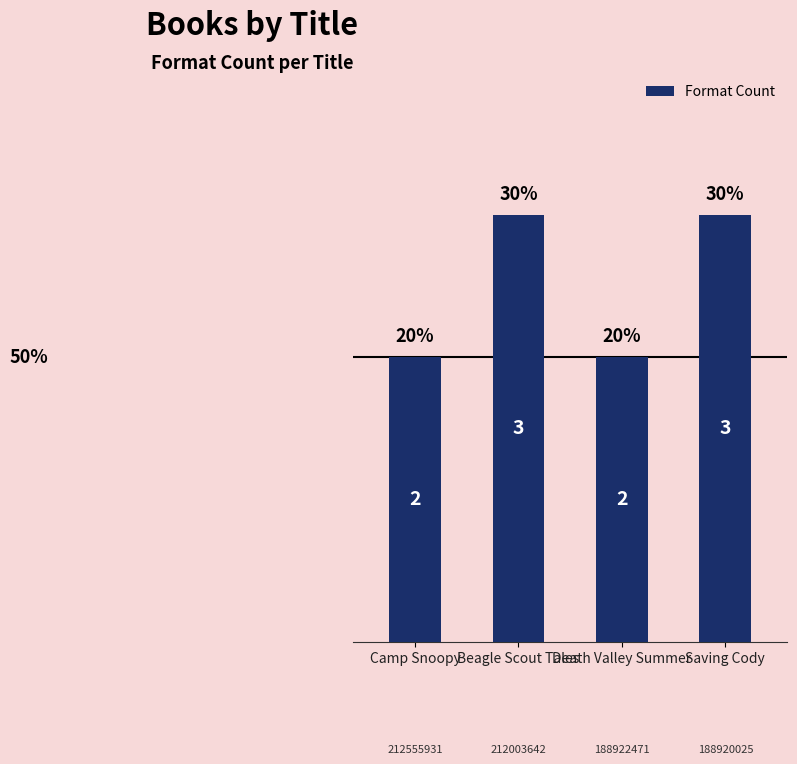

What is the greatest value displayed?

3